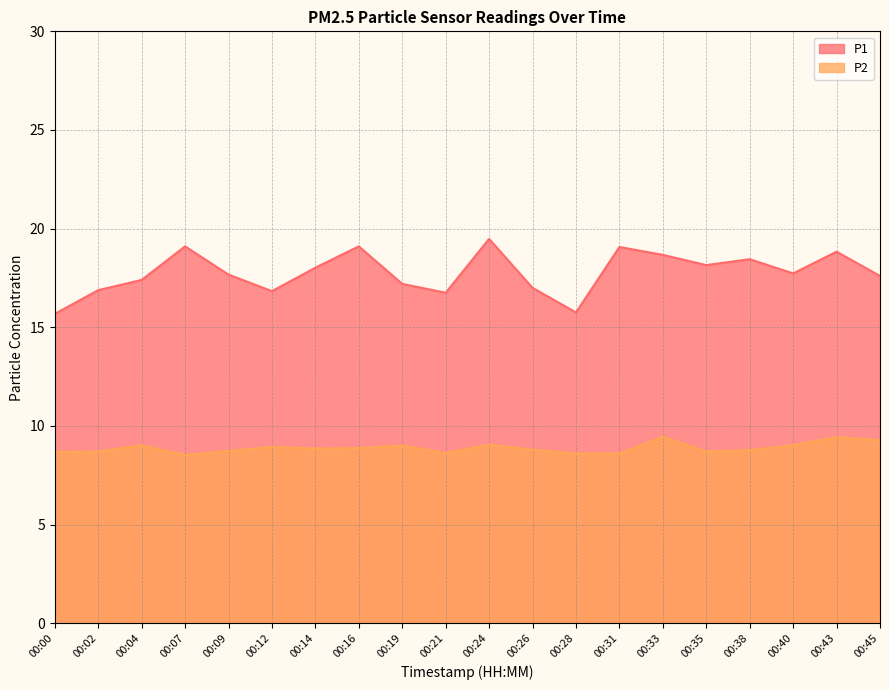

Rank the series at 00:07 from highest to lowest value.

P1, P2